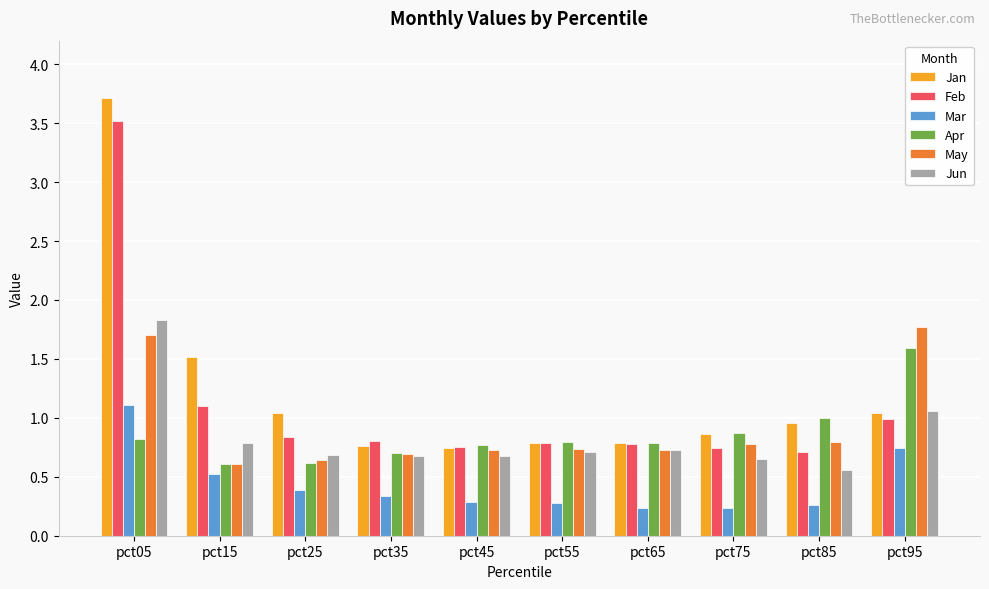

What is the smallest value displayed?

0.2